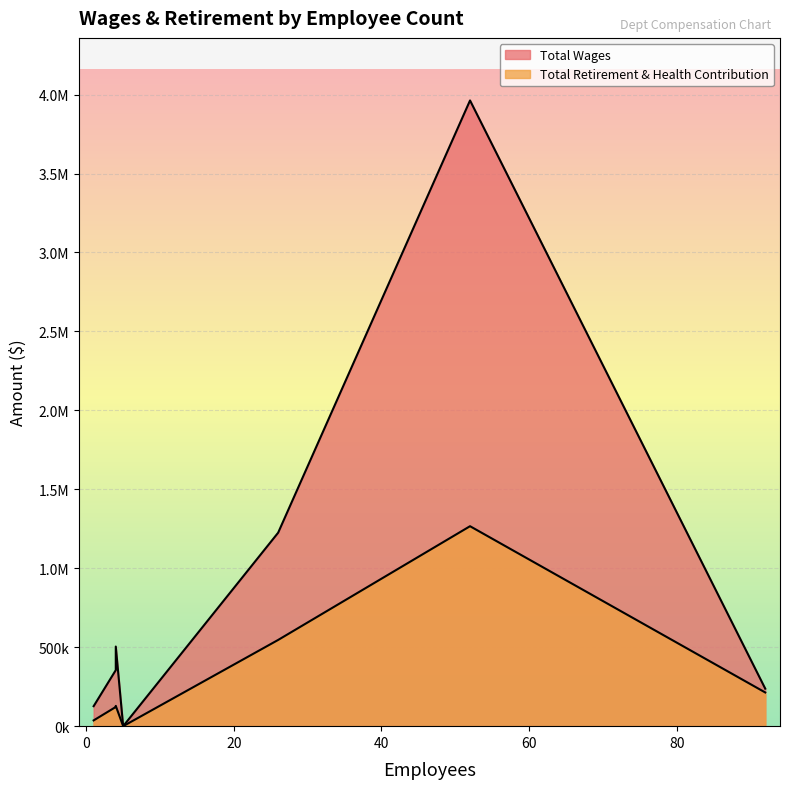

What is the difference between the second highest and second lowest values in the Total Retirement & Health Contribution series?

509571